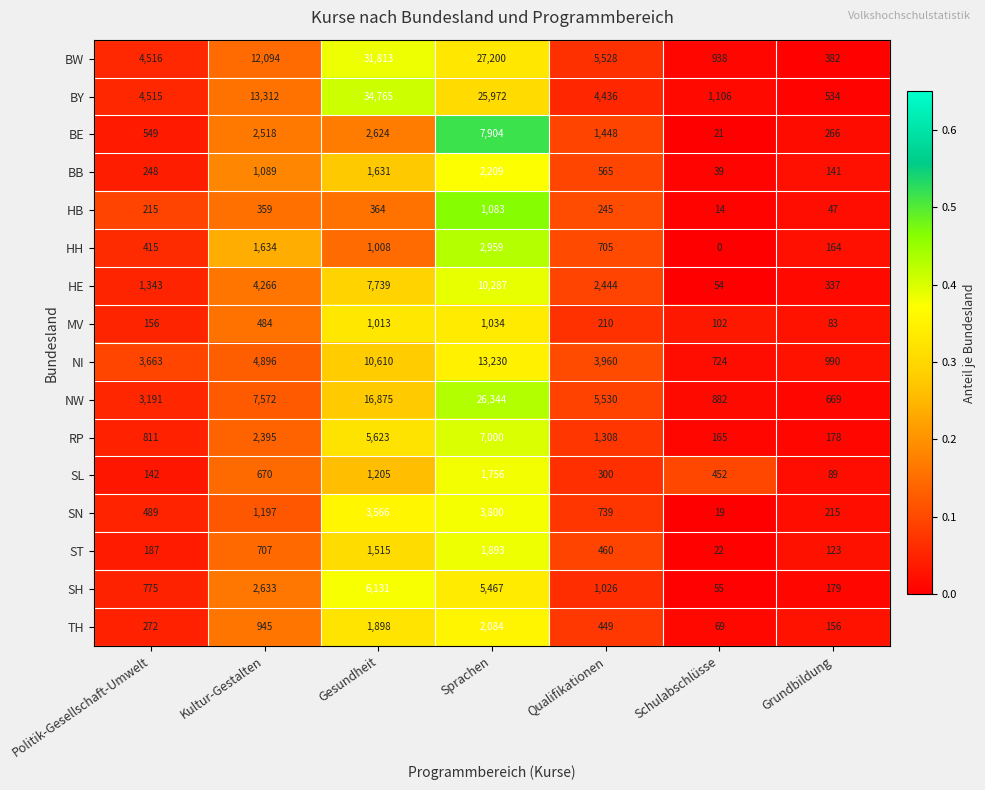

What is the difference between the maximum and second lowest values in the BE series?

7638